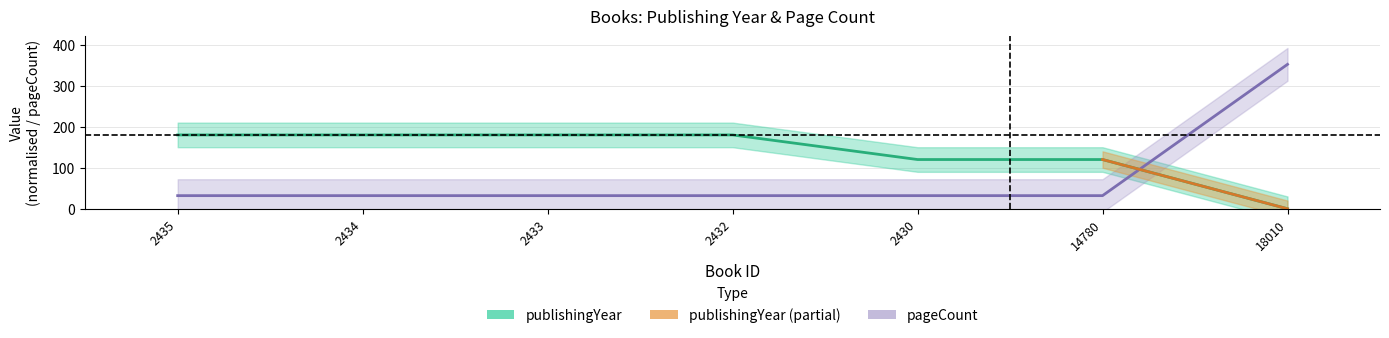

True or false: pageCount and publishingYear cross at least once.

True